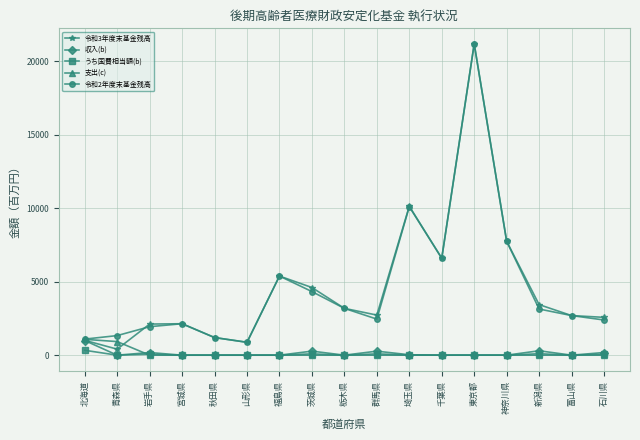

What is the label of the 6th point from the left?

山形県